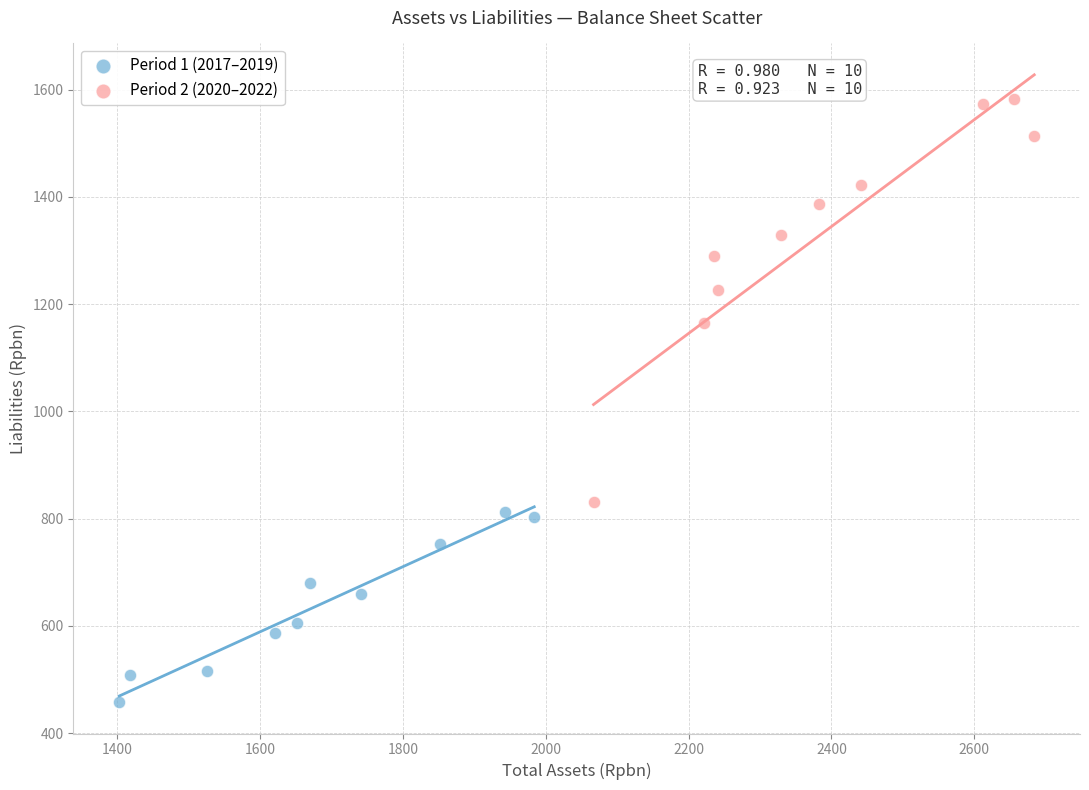

Which series contains the highest Y value?

Period 2 (2020–2022)